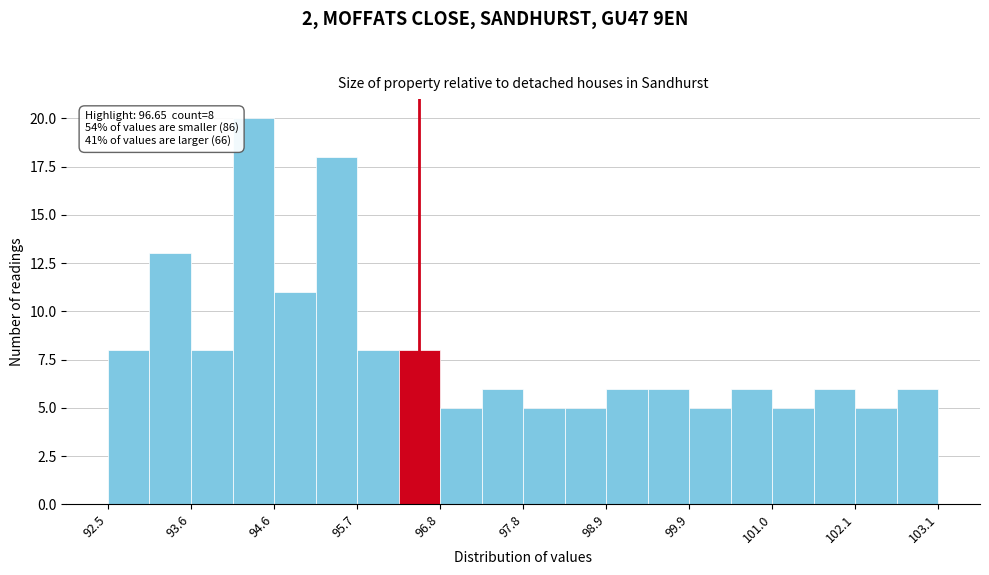

Read against the x-axis, roughly where is the centre of the tallest bar?

94.4